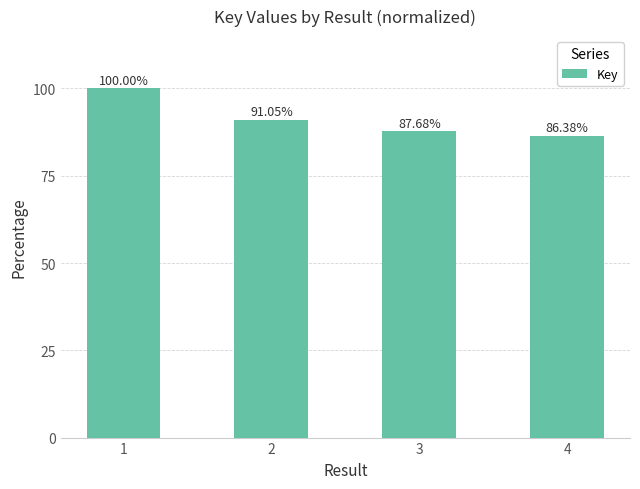

At which label does the data first exceed 91?

1